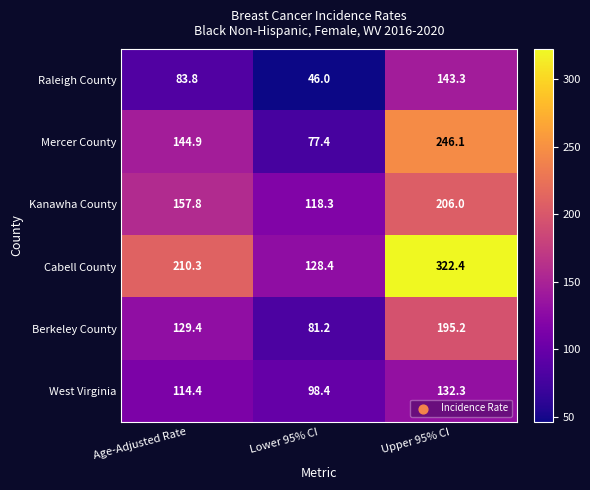

At which label is West Virginia closest to 115?

Age-Adjusted Rate